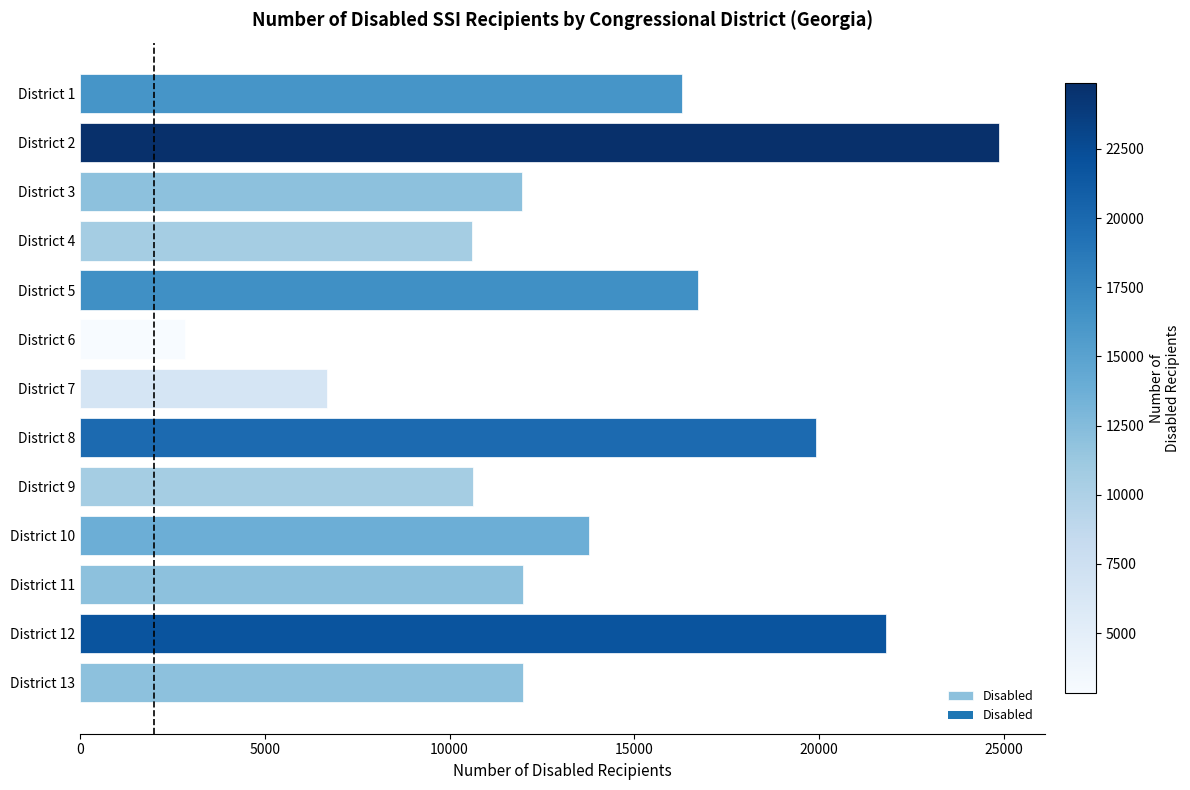

Which label corresponds to the largest value in the chart?

District 2